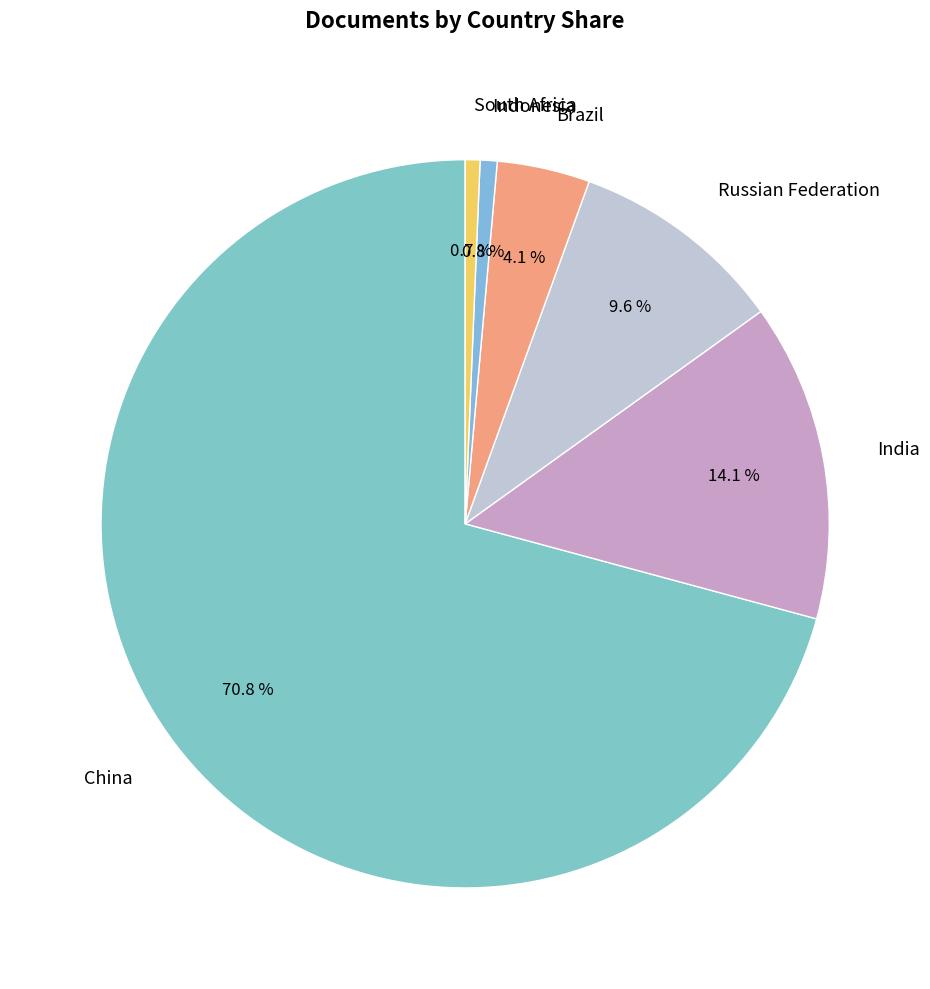

What is the largest slice in the pie chart?

China